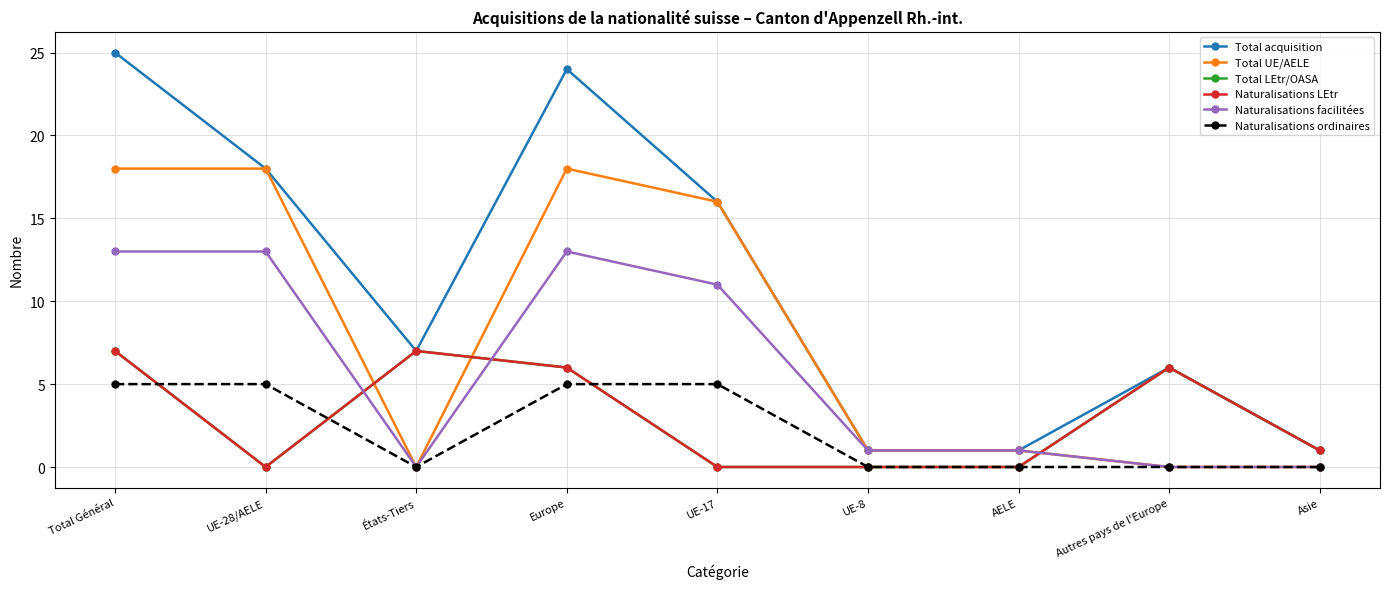

What is the label of the 4th point from the right?

UE-8